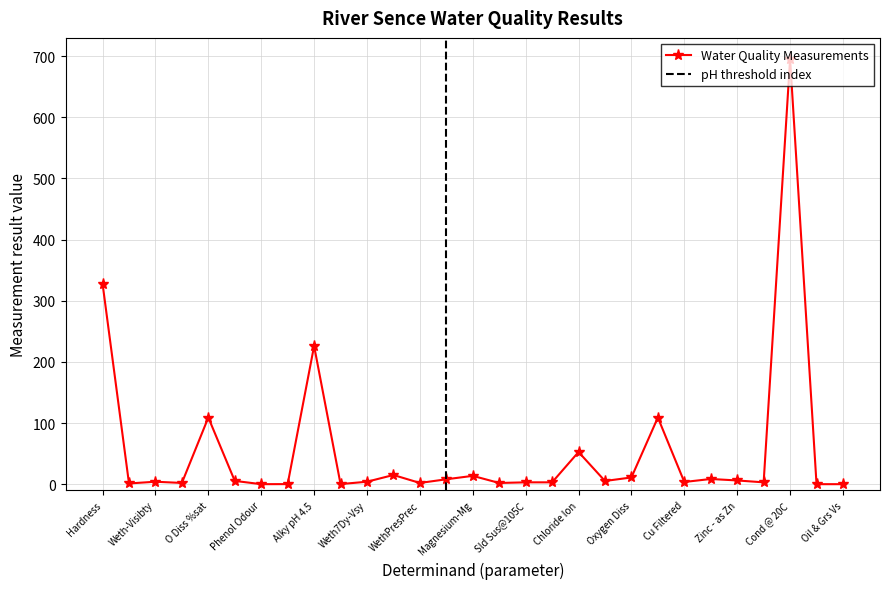

How many data points does each series have?

29